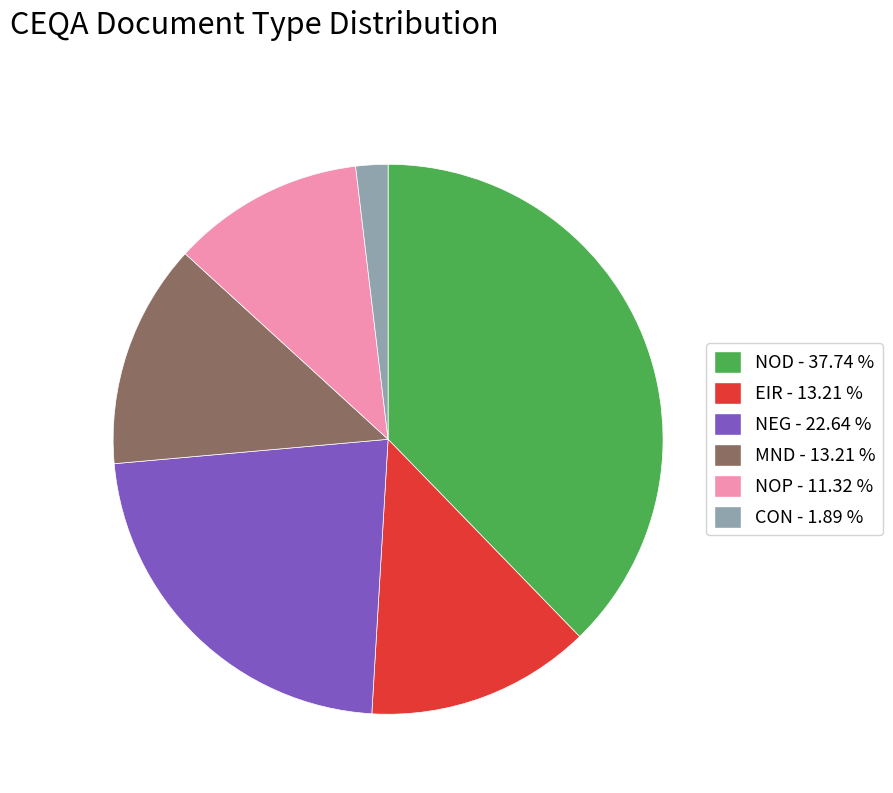

Does MND represent more than half of the total?

No